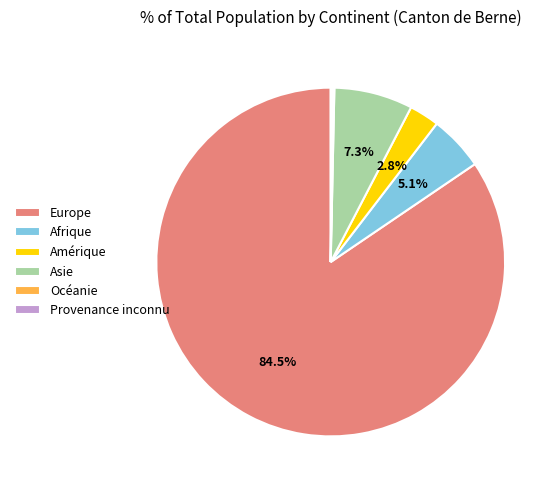

Approximately how many times larger is the value at Afrique compared to Amérique?

1.8